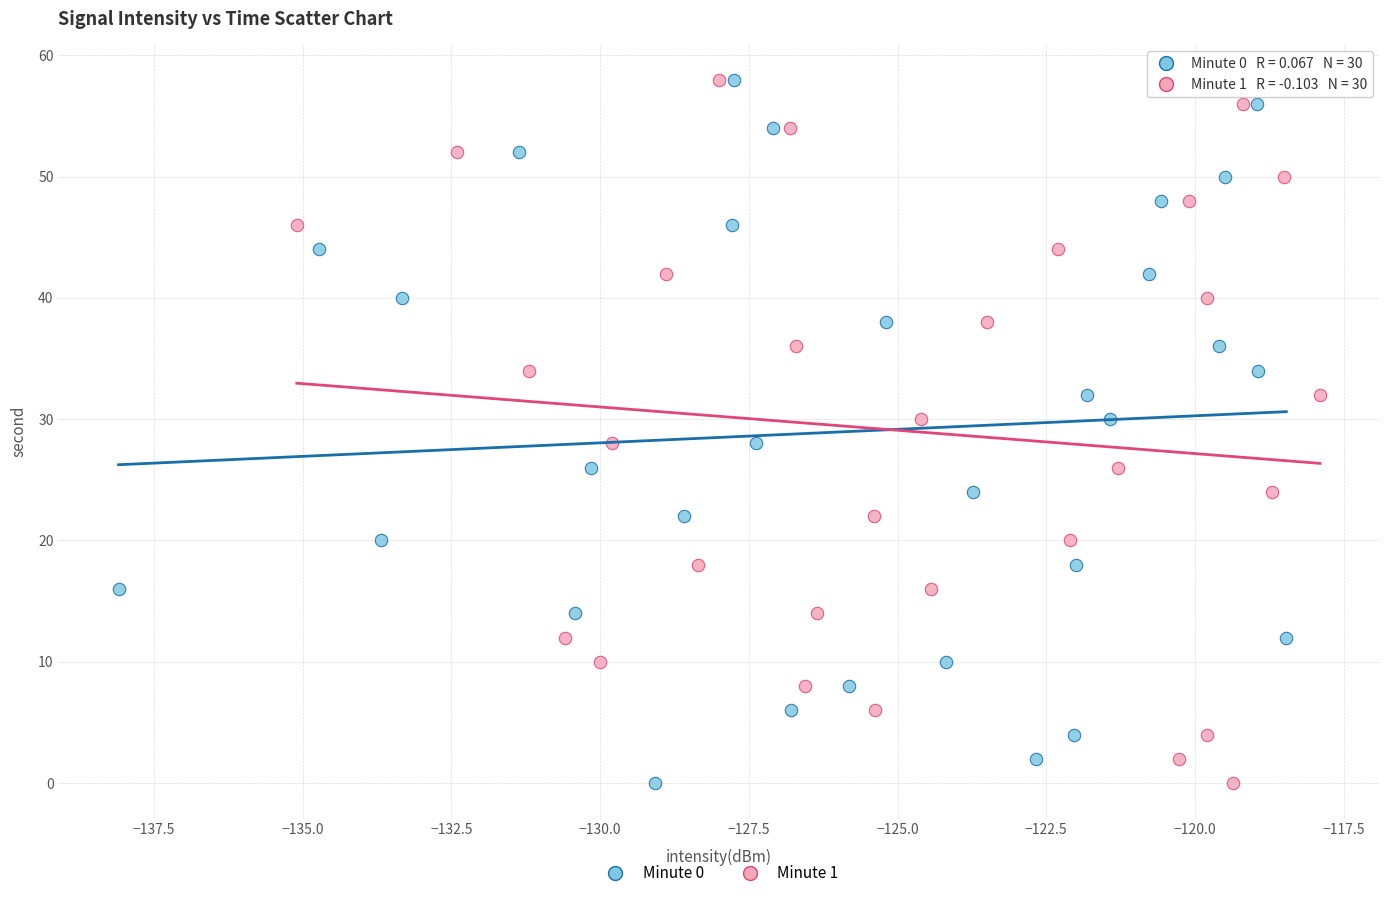

What are all the series names shown in the legend?

Minute 0, Minute 1